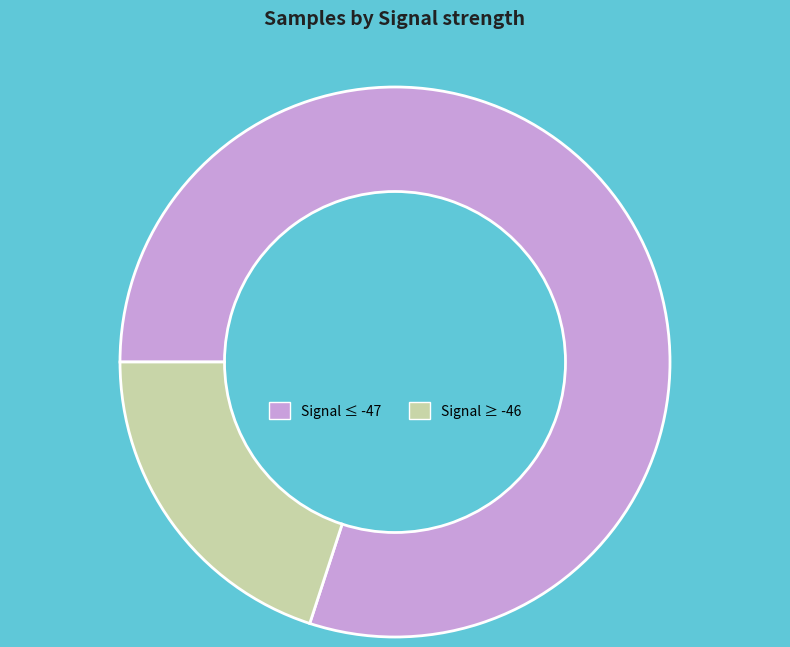

Rank the categories by value from highest to lowest.

Signal ≤ -47, Signal ≥ -46